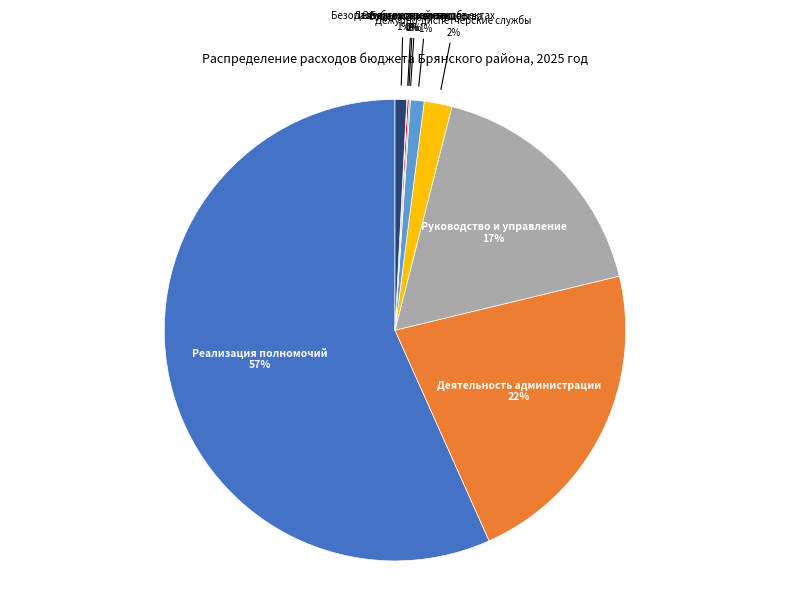

Which slice is the largest?

Реализация полномочий